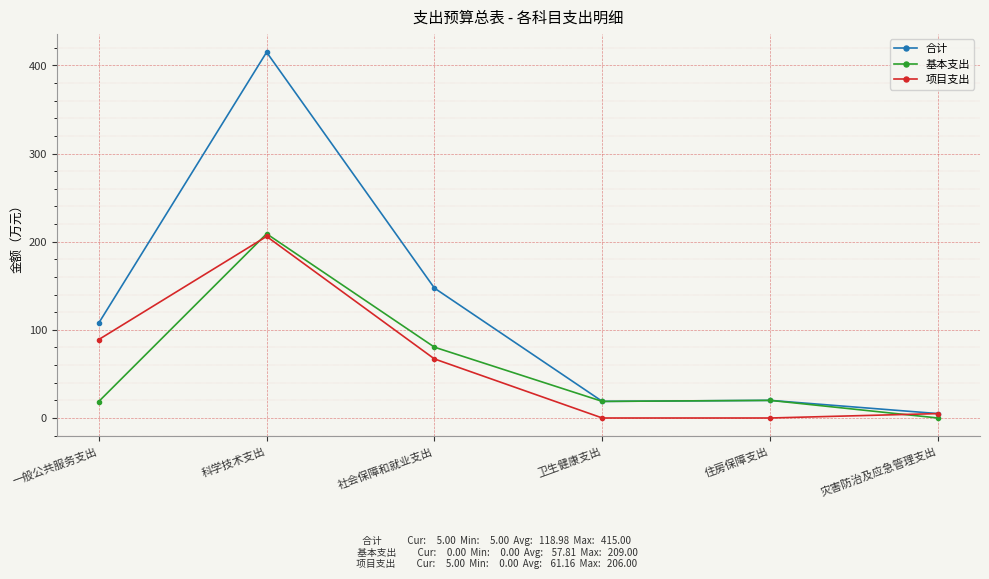

Rank the series at 一般公共服务支出 from highest to lowest value.

合计, 项目支出, 基本支出